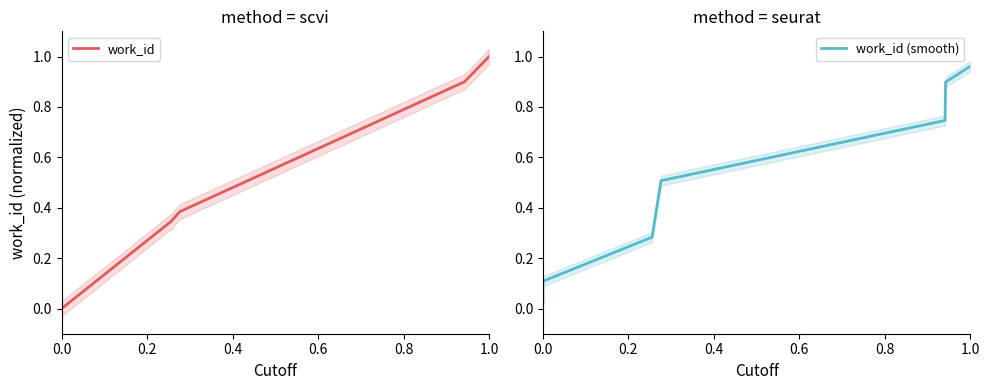

What is the highest value of the work_id series?

1.0